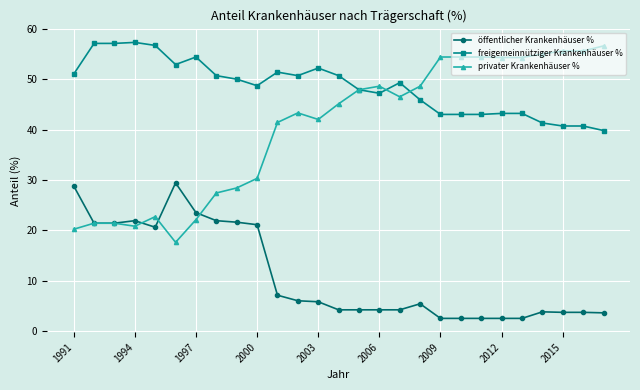

What is the value of the freigemeinnütziger Krankenhäuser % point at the 15th from the left?

47.9